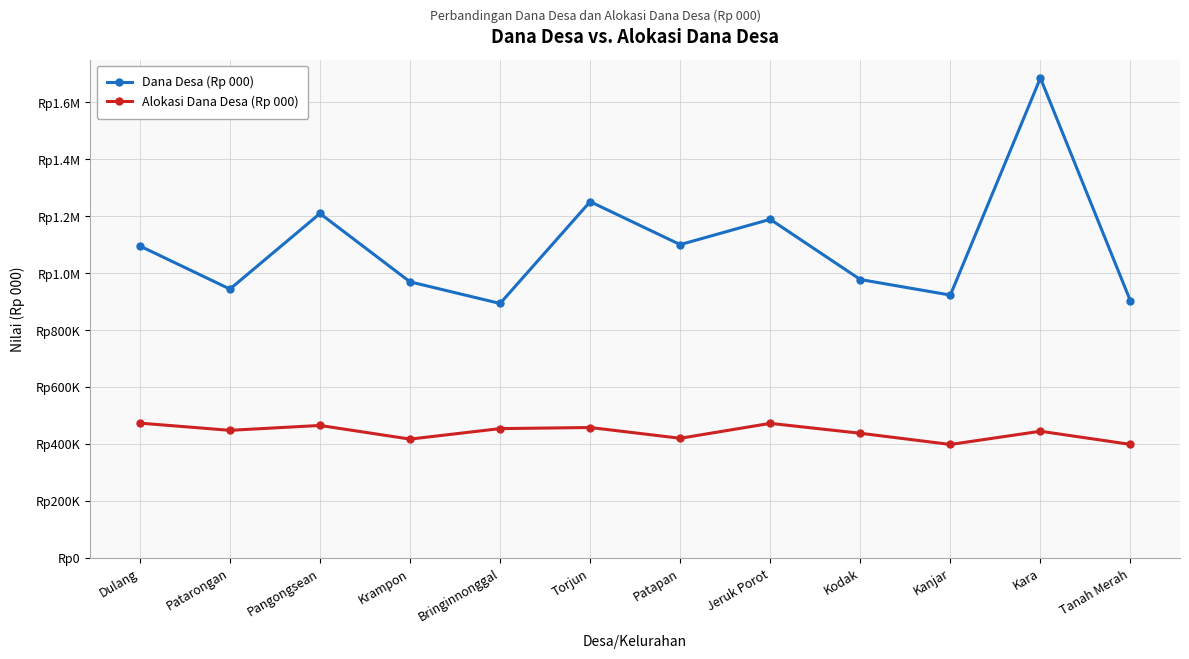

Rank the series by their average value, from highest to lowest.

Dana Desa (Rp 000), Alokasi Dana Desa (Rp 000)